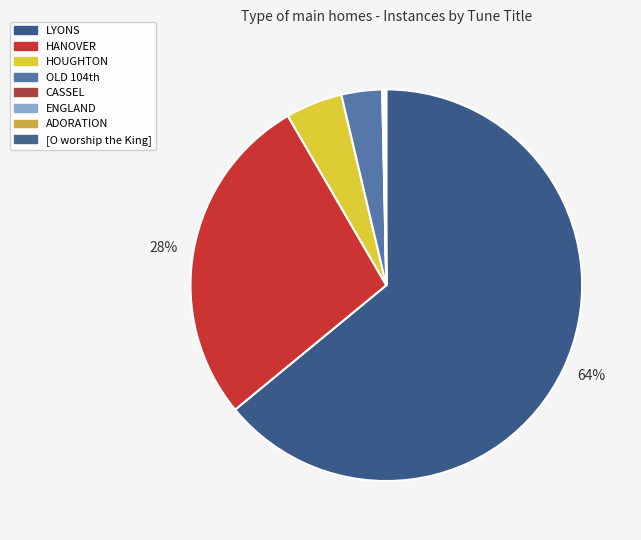

To the nearest percent, what is the difference between the largest and smallest slice percentages?

64%